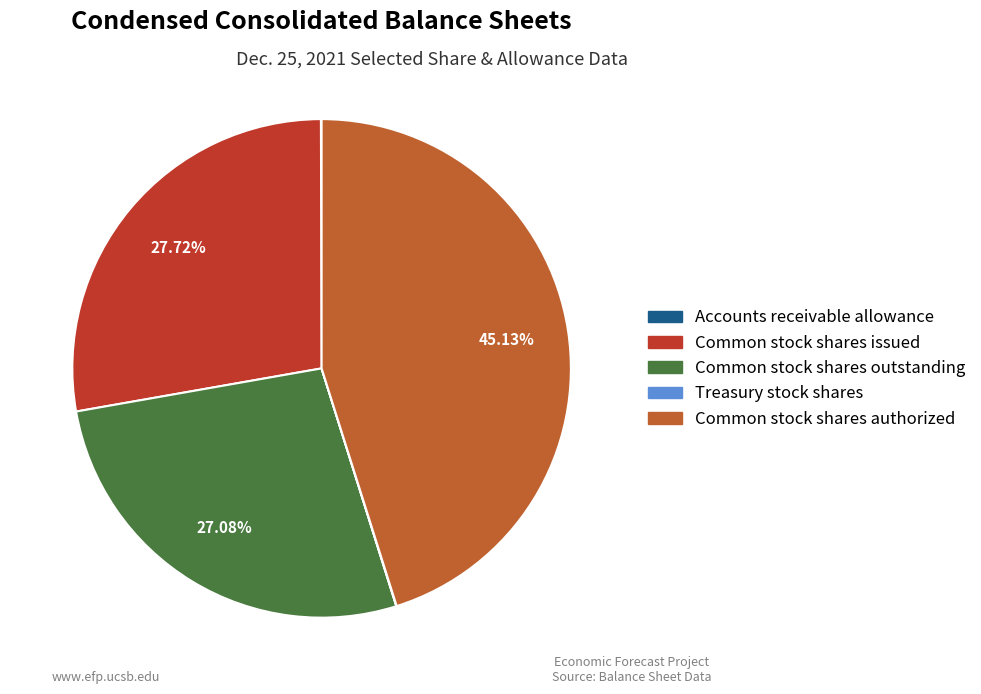

Which category has the biggest portion of the pie?

Common stock shares authorized